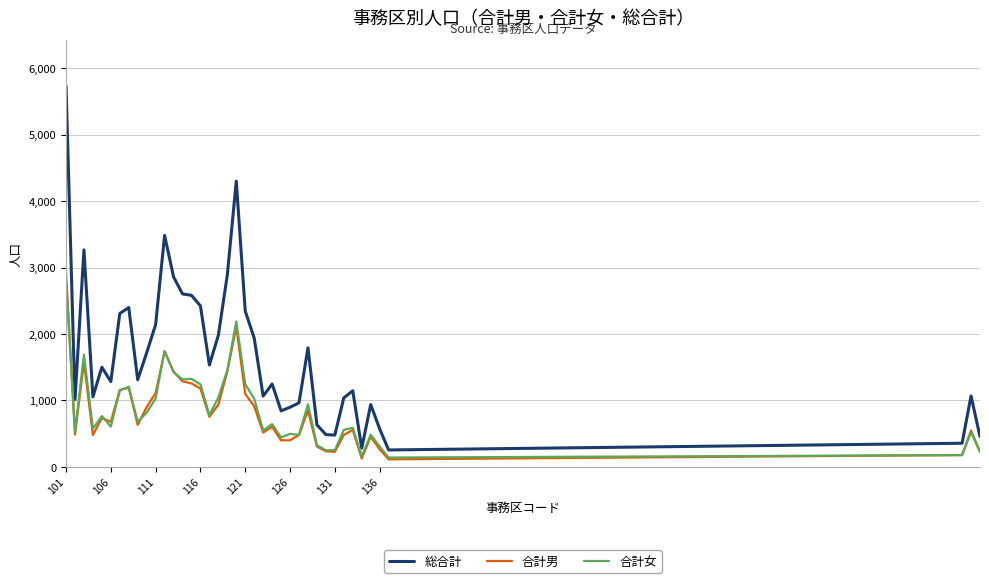

Which series has the widest spread of values?

総合計